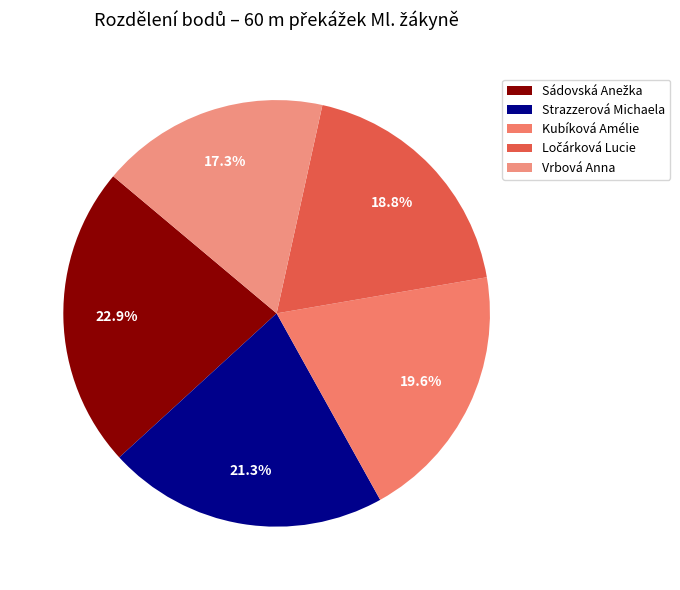

Is it true that Strazzerová Michaela is 8% of the pie?

False